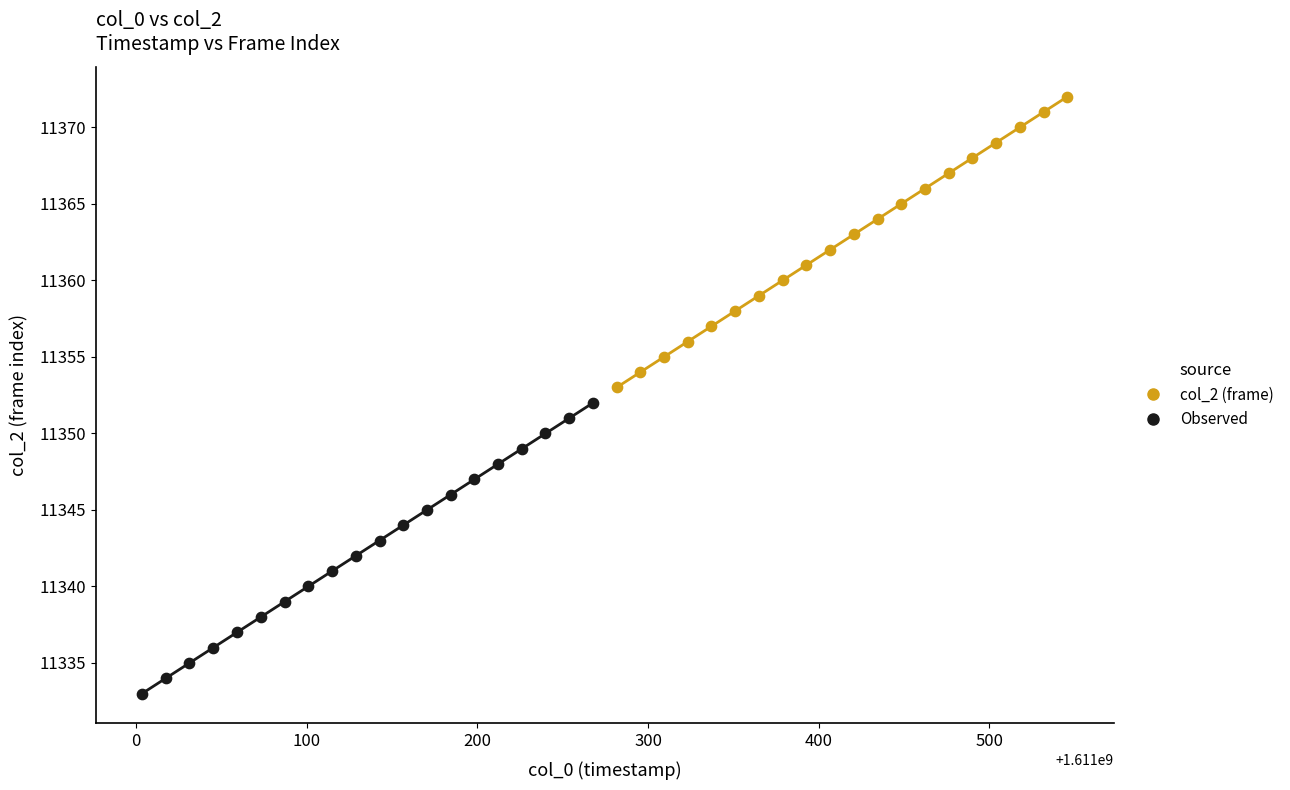

What are all the series names shown in the legend?

col_2 (frame), Observed